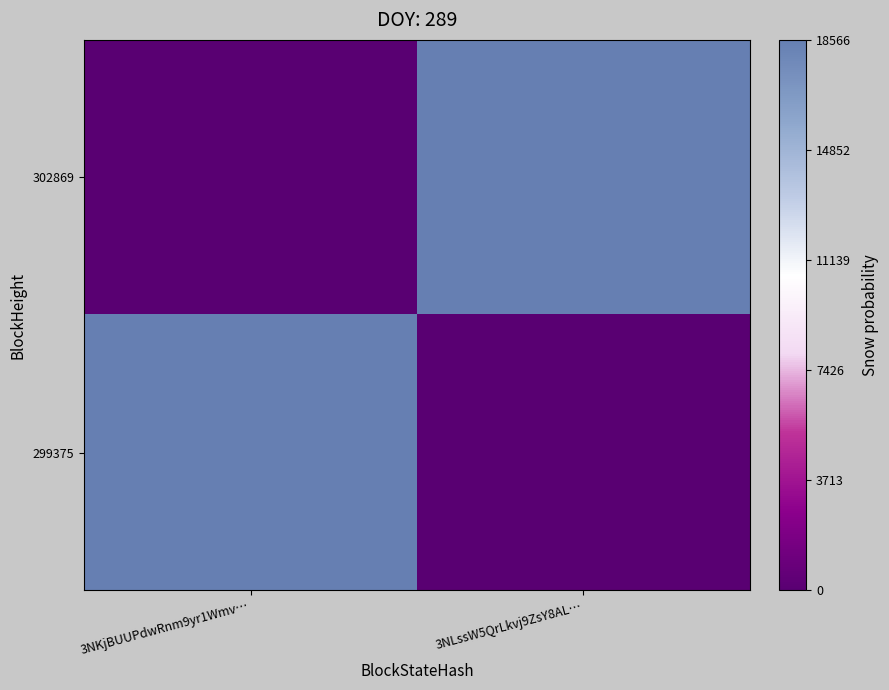

Which series has the largest total across all categories?

302869